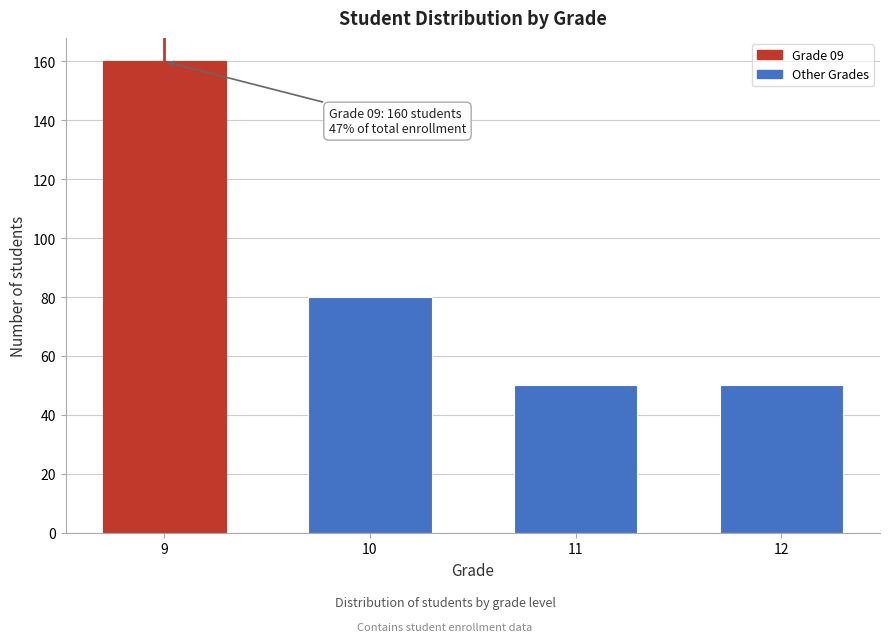

Reading left to right, what are all the values shown in this chart?

160	80	50	50